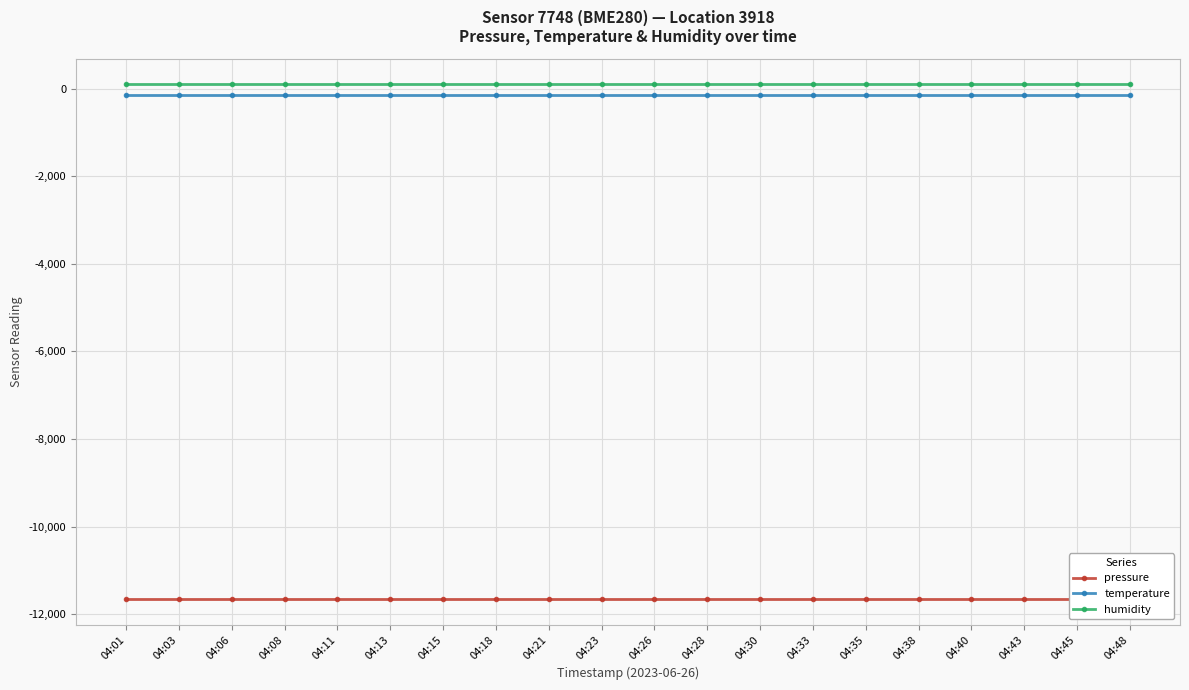

At which category is the sum across all series the highest?

04:01